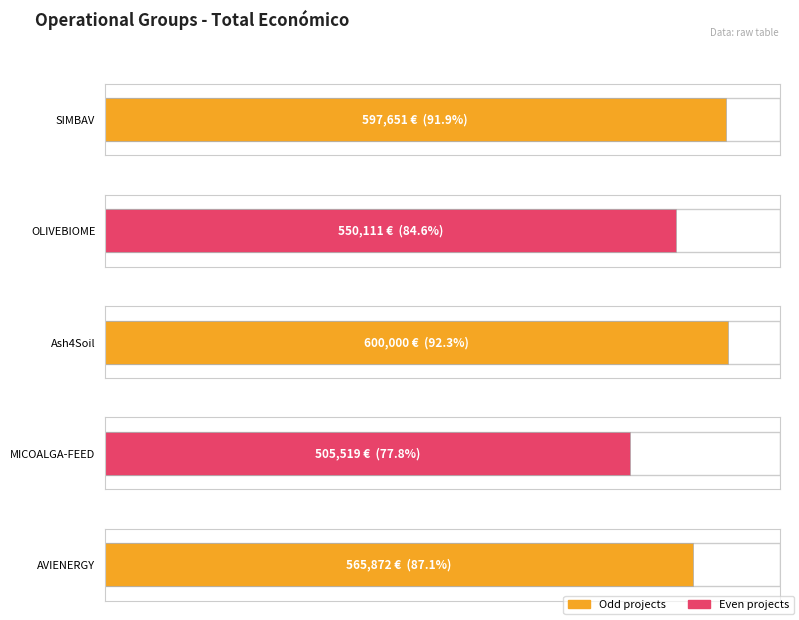

What is the change in value from Ash4Soil to MICOALGA-FEED?

-94481